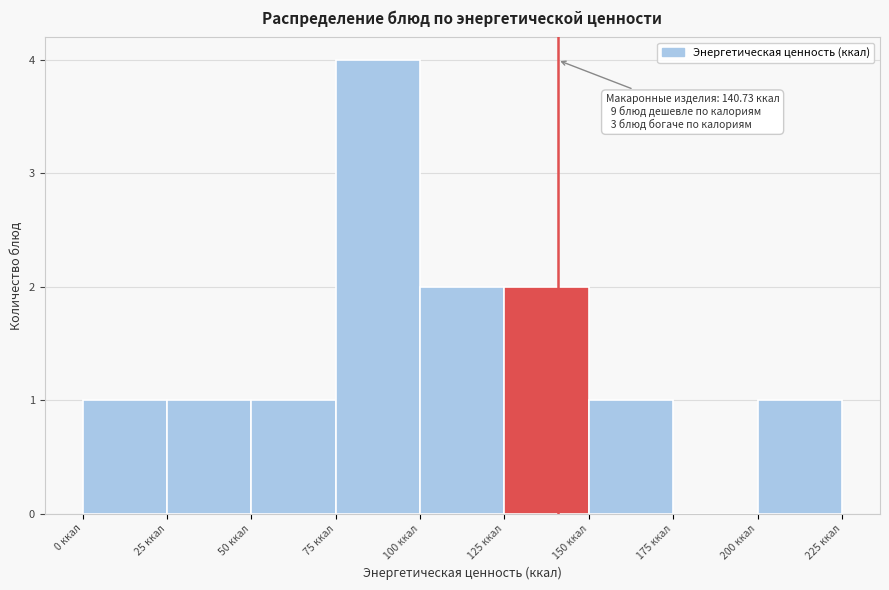

Over which range of the x-axis is the bar tallest?

75 to 100